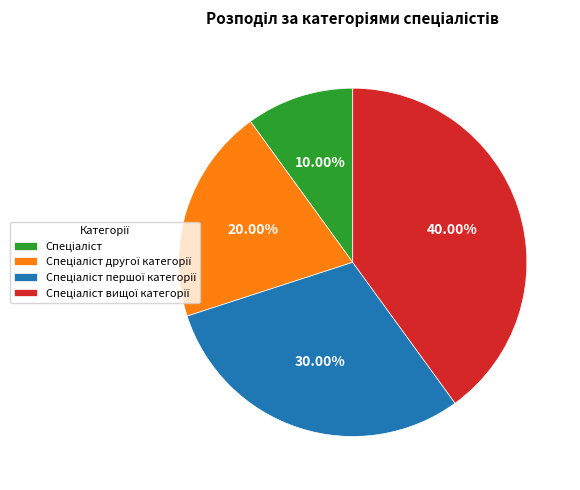

Is there a majority slice in this chart?

No